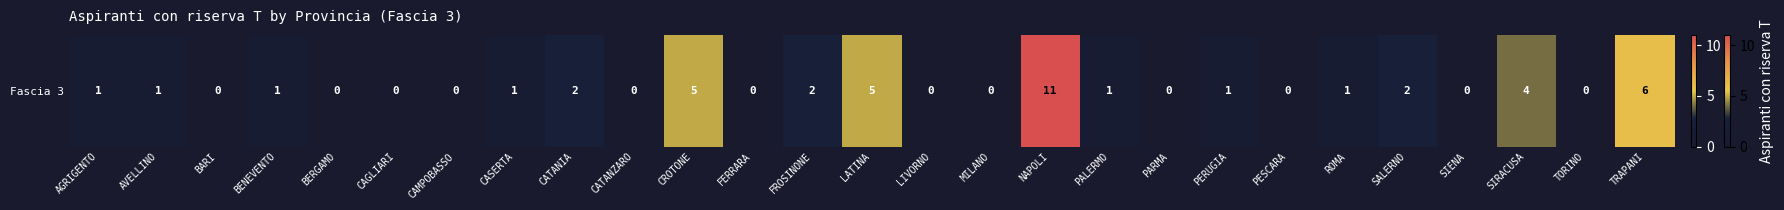

What is the sum of the values at SALERNO and CASERTA?

3